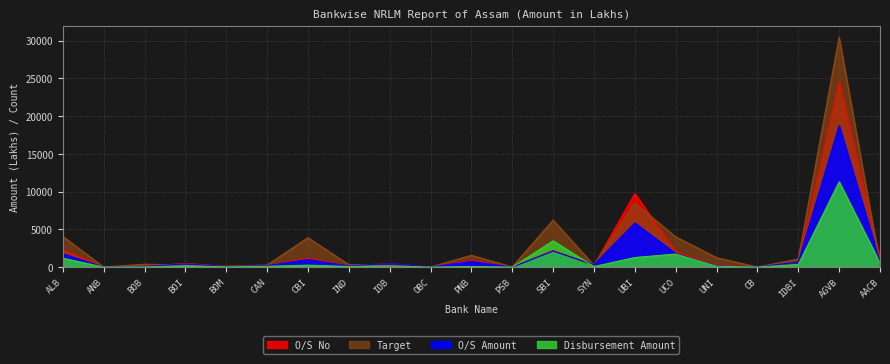

Is it true that Disbursement Amount equals 158.0 at IOB?

True